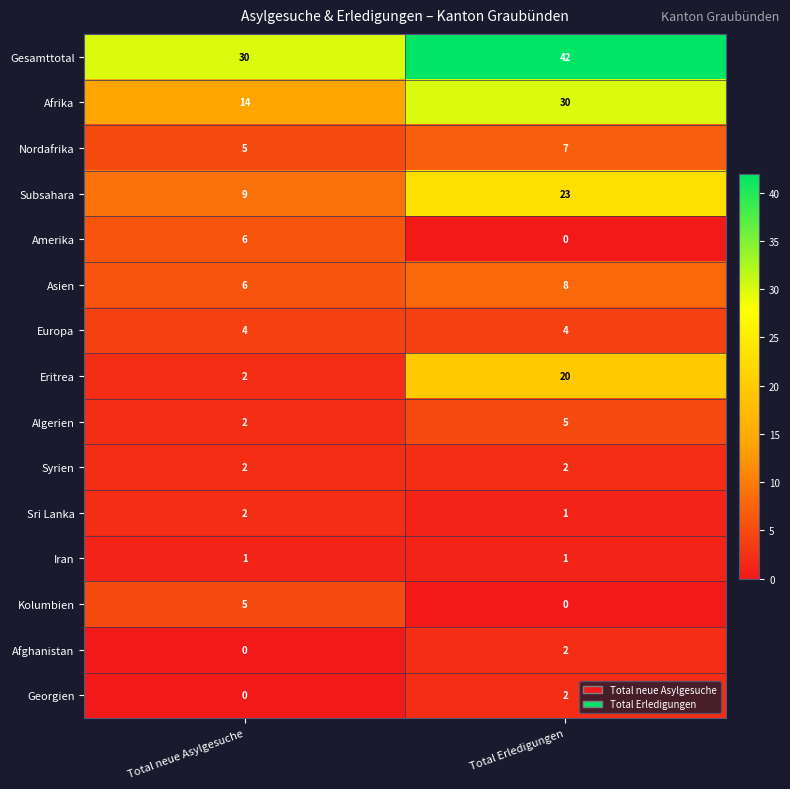

The Sri Lanka series shows 1 at Total neue Asylgesuche. True or false?

False